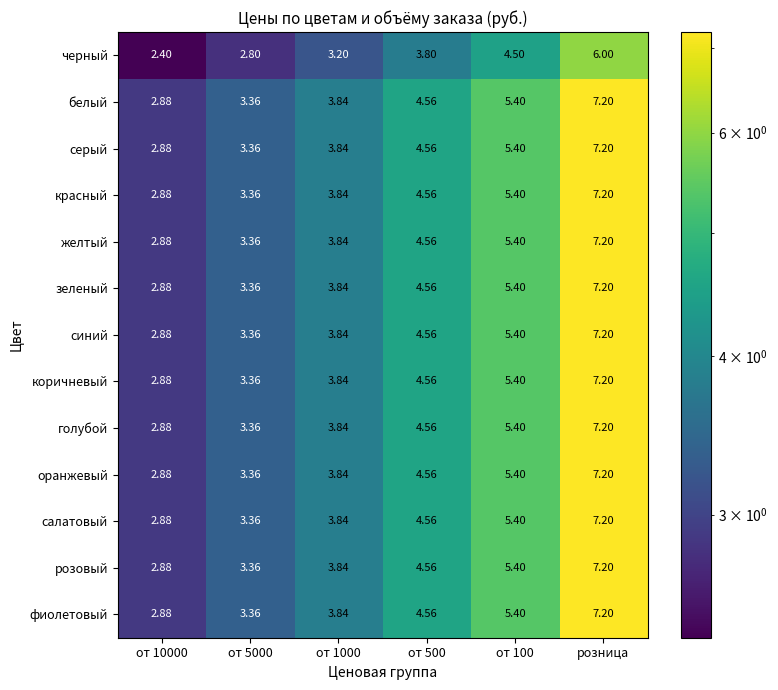

Which category has the highest value across all series?

розница